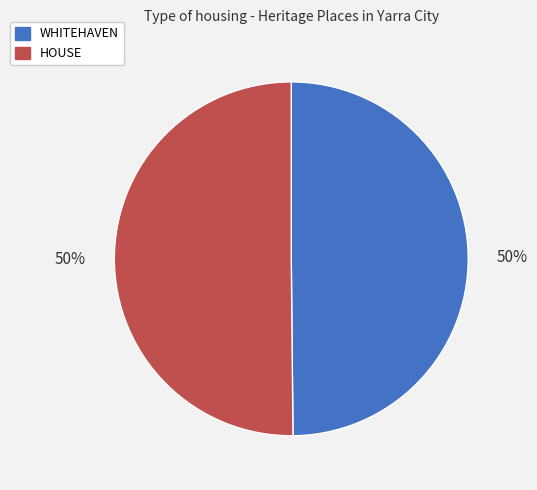

How many segments does this pie chart have?

2